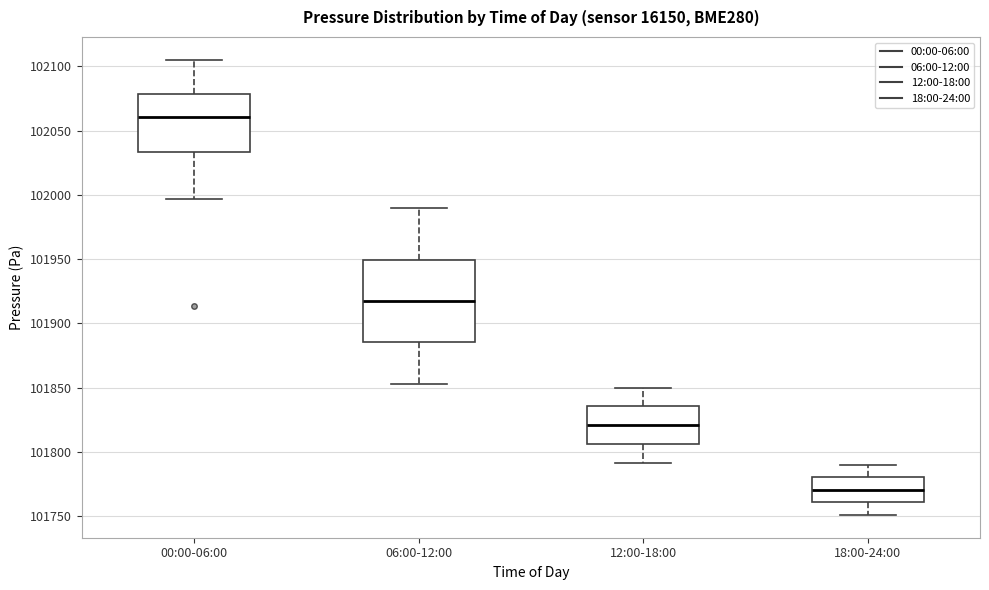

Reading left to right, transcribe this box plot: for each box, give where its median line is, the range the box spans, and where its two whiskers end, as read against the y-axis. The values are not printed on the chart, so give them approximately, as read against the axis.

00:00-06:00: median 102060, box 102035 to 102080, whiskers 101995 to 102105
06:00-12:00: median 101915, box 101885 to 101950, whiskers 101855 to 101990
12:00-18:00: median 101820, box 101805 to 101835, whiskers 101790 to 101850
18:00-24:00: median 101770, box 101760 to 101780, whiskers 101750 to 101790